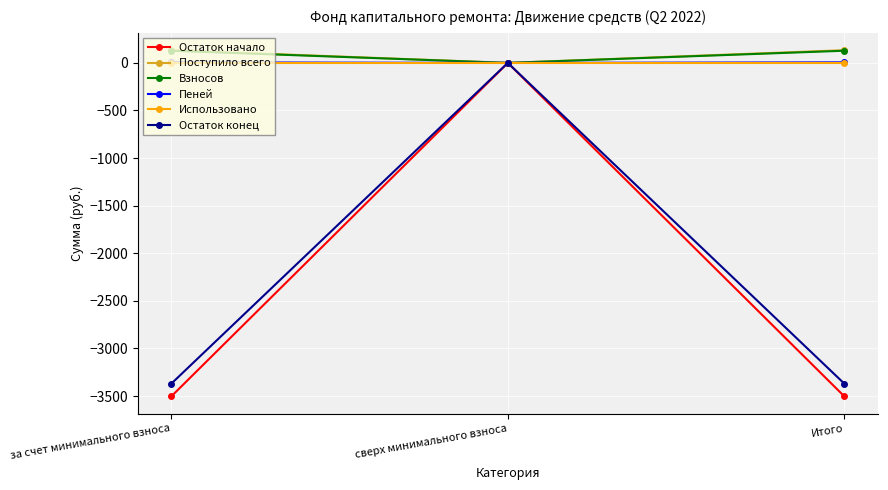

The value of Остаток начало at Итого is -1573.0. True or false?

False